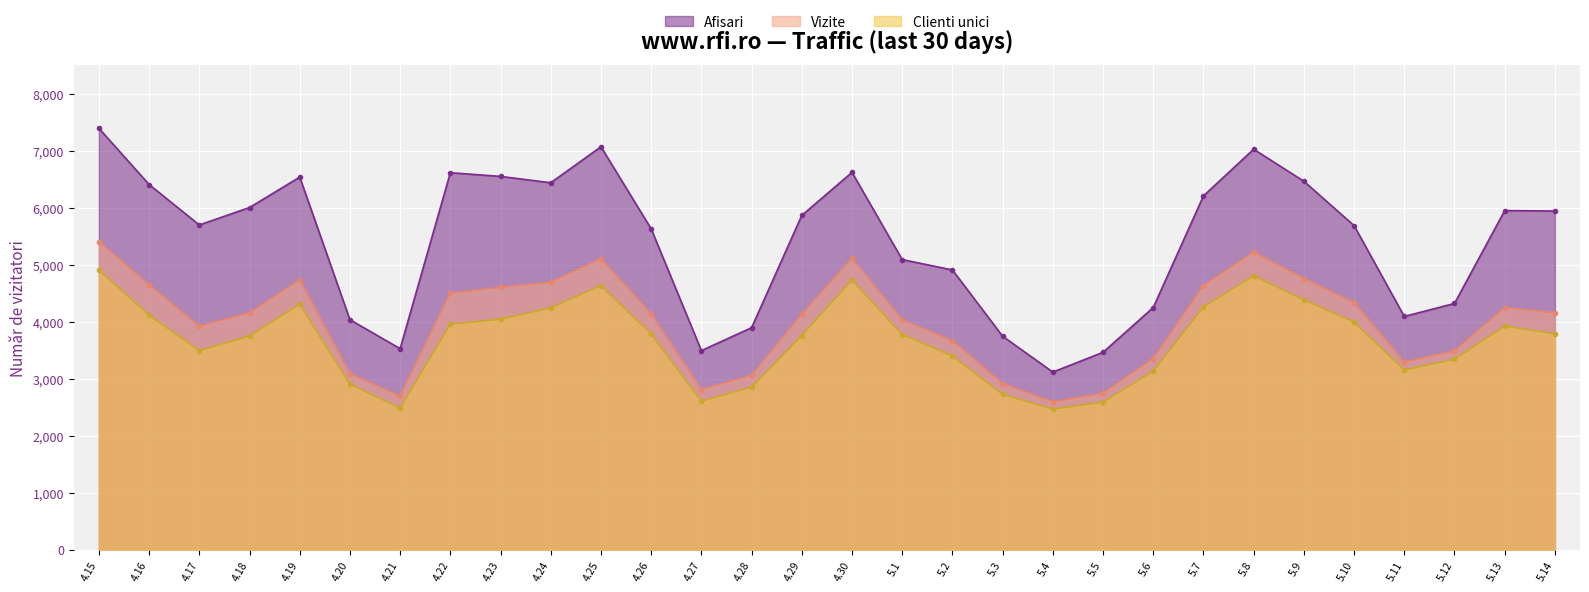

True or false: Vizite has a value of 7371 at 4.18.

False